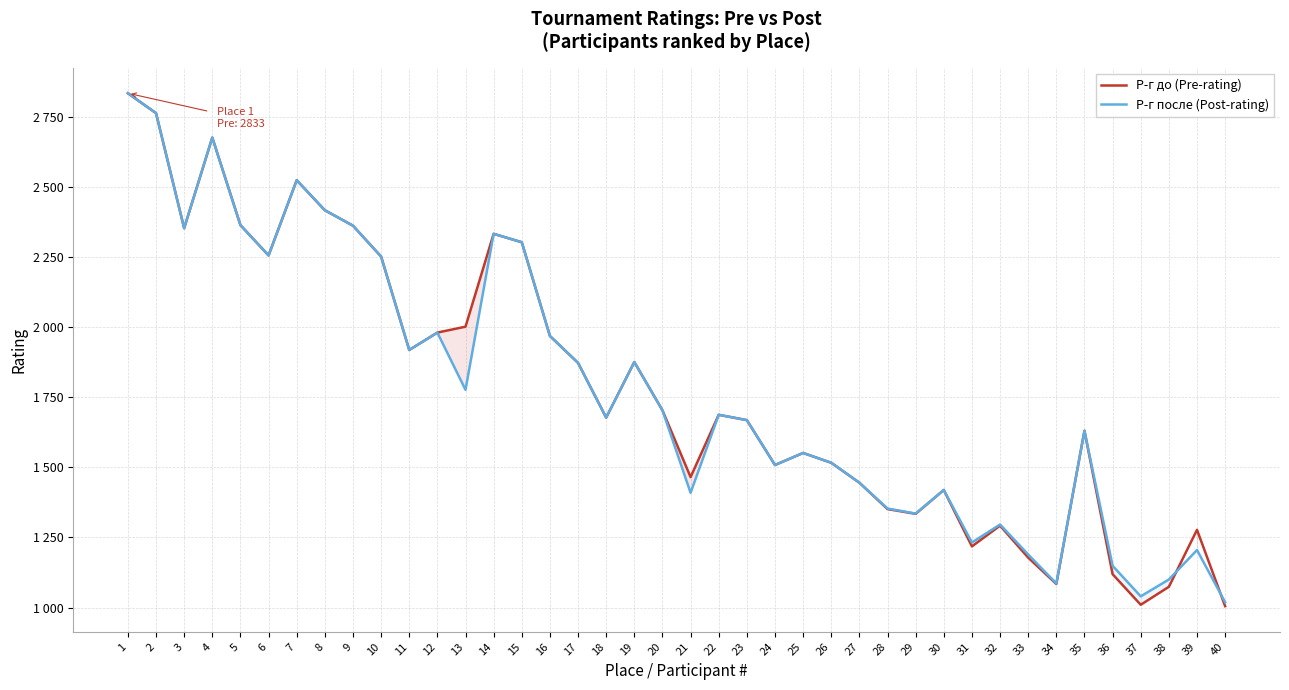

Which series has the largest range (max minus min)?

Р-г до (Pre-rating)